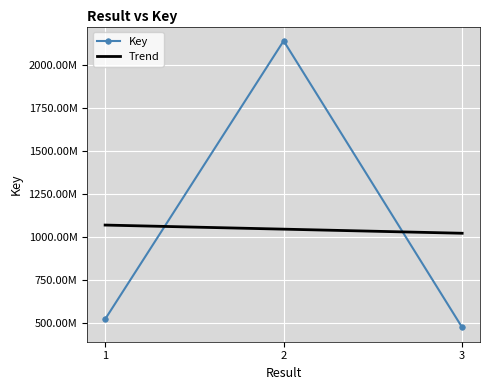

What are all the series names shown in the legend?

Key, Trend